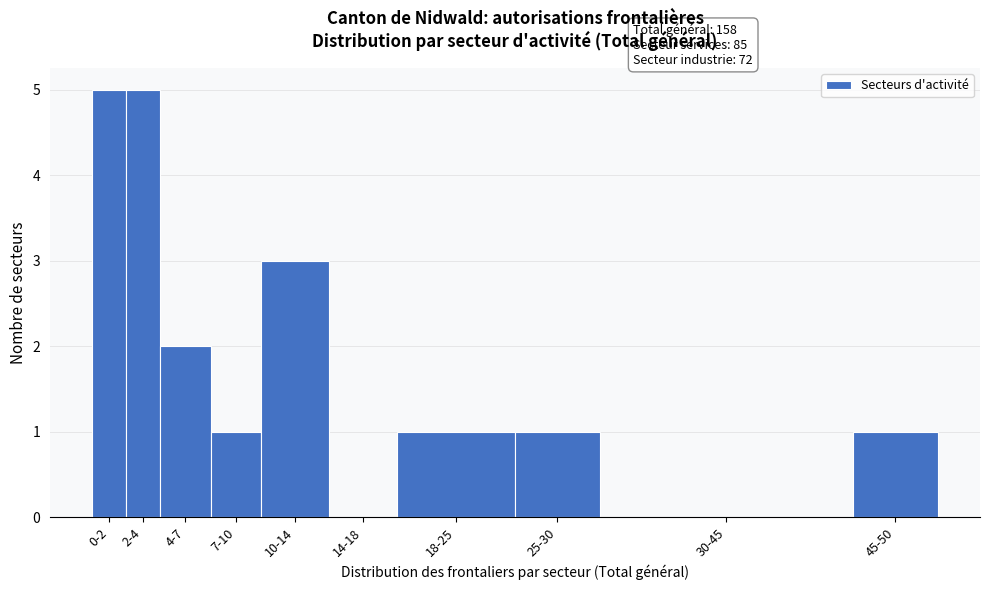

Reading left to right, extract all data points from this chart.

0-2=5	2-4=5	4-7=2	7-10=1	10-14=3	14-18=0	18-25=1	25-30=1	30-45=0	45-50=1